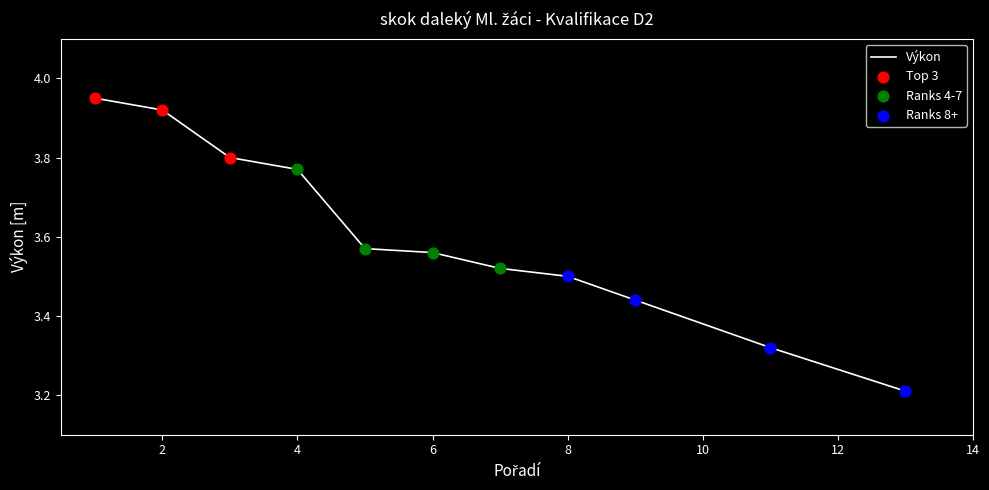

What is the smallest value displayed?

3.2